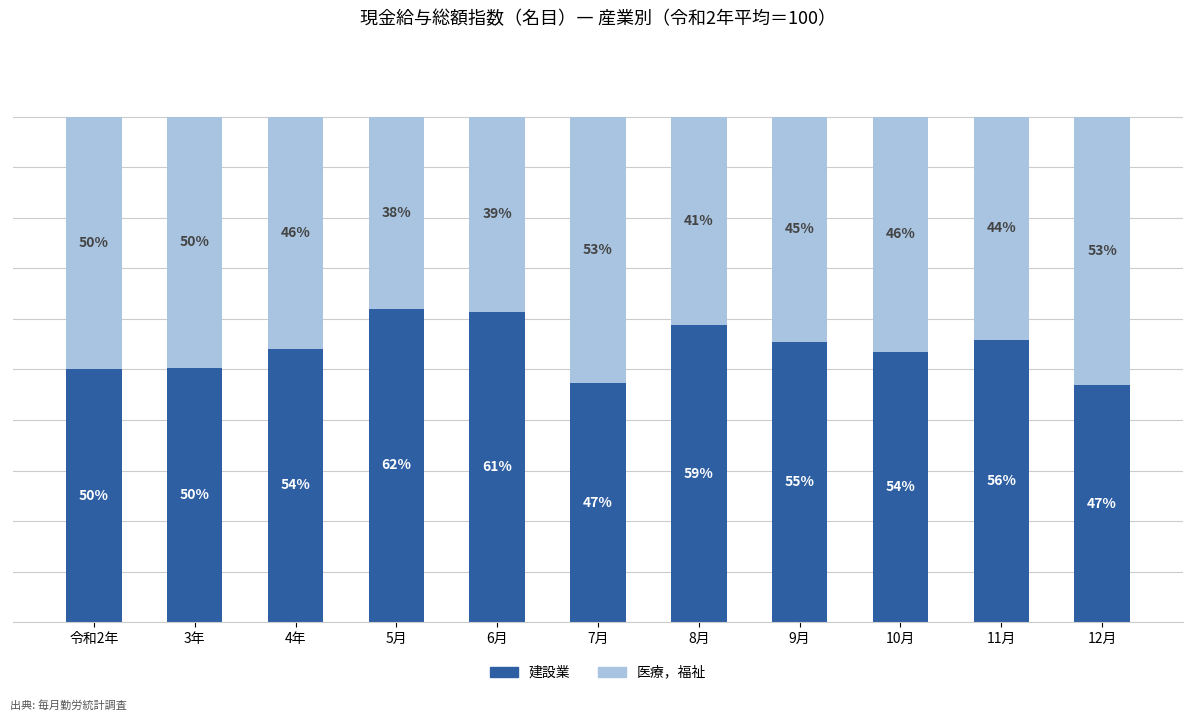

Between 5月 and 12月, which series saw the biggest shift?

建設業